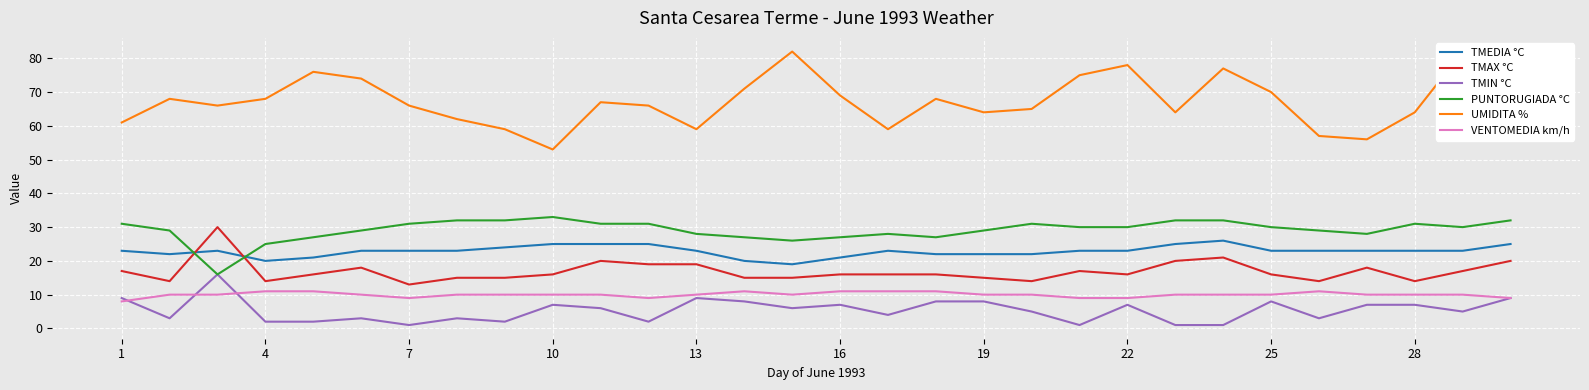

Which series ends up on top after the final intersection of TMEDIA °C and TMAX °C?

TMEDIA °C